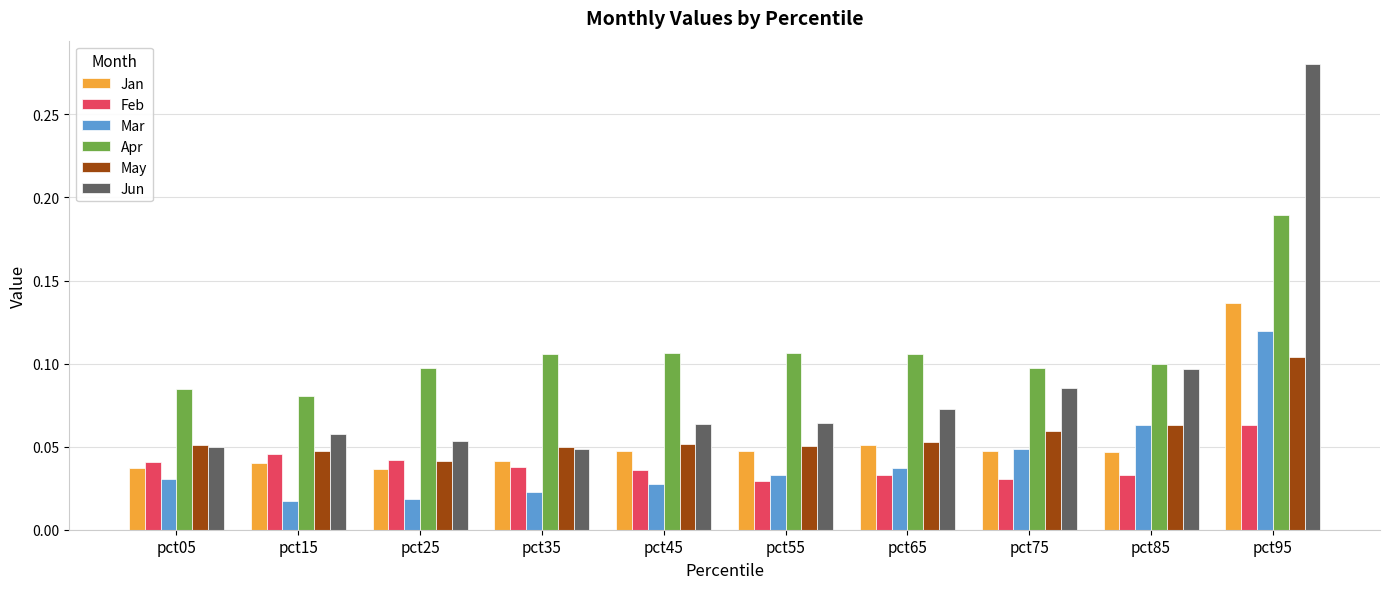

True or false: Jan has a value of 0.1 at pct85.

False